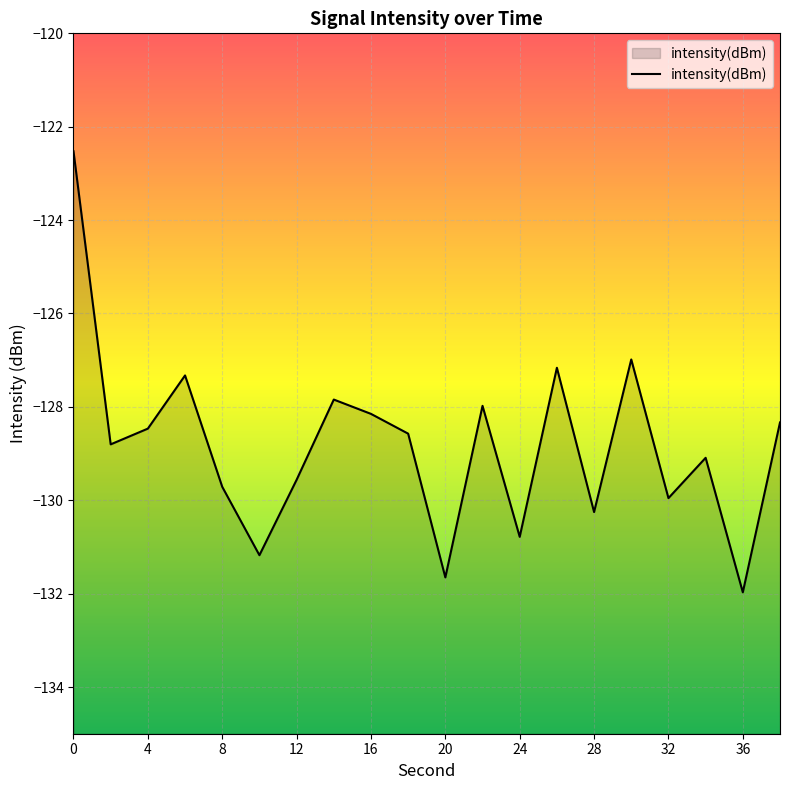

How many interior local valleys (lower than both neighbors) does the data have?

7